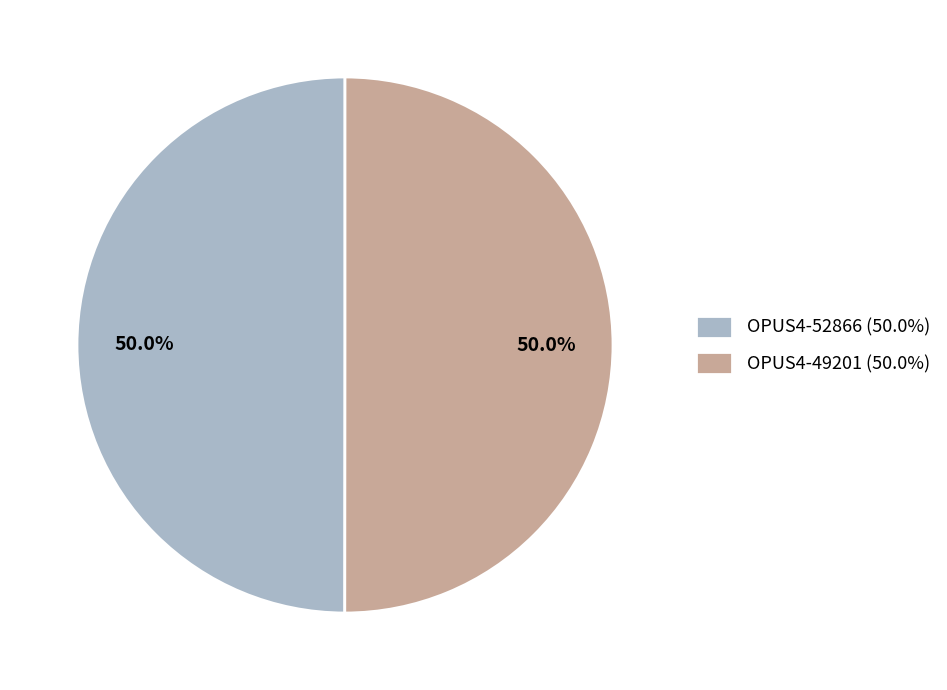

Combined, do OPUS4-49201 (50.0%) and OPUS4-52866 (50.0%) account for over 50%?

Yes